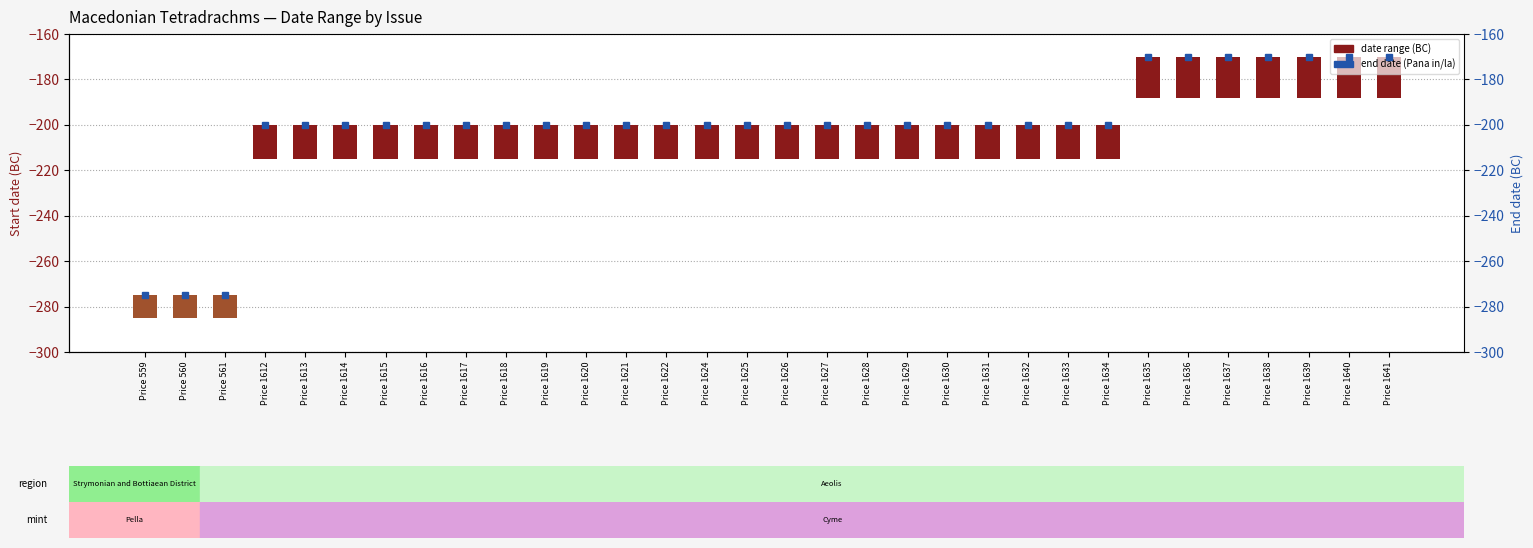

Does the chart contain stacked bars?

No